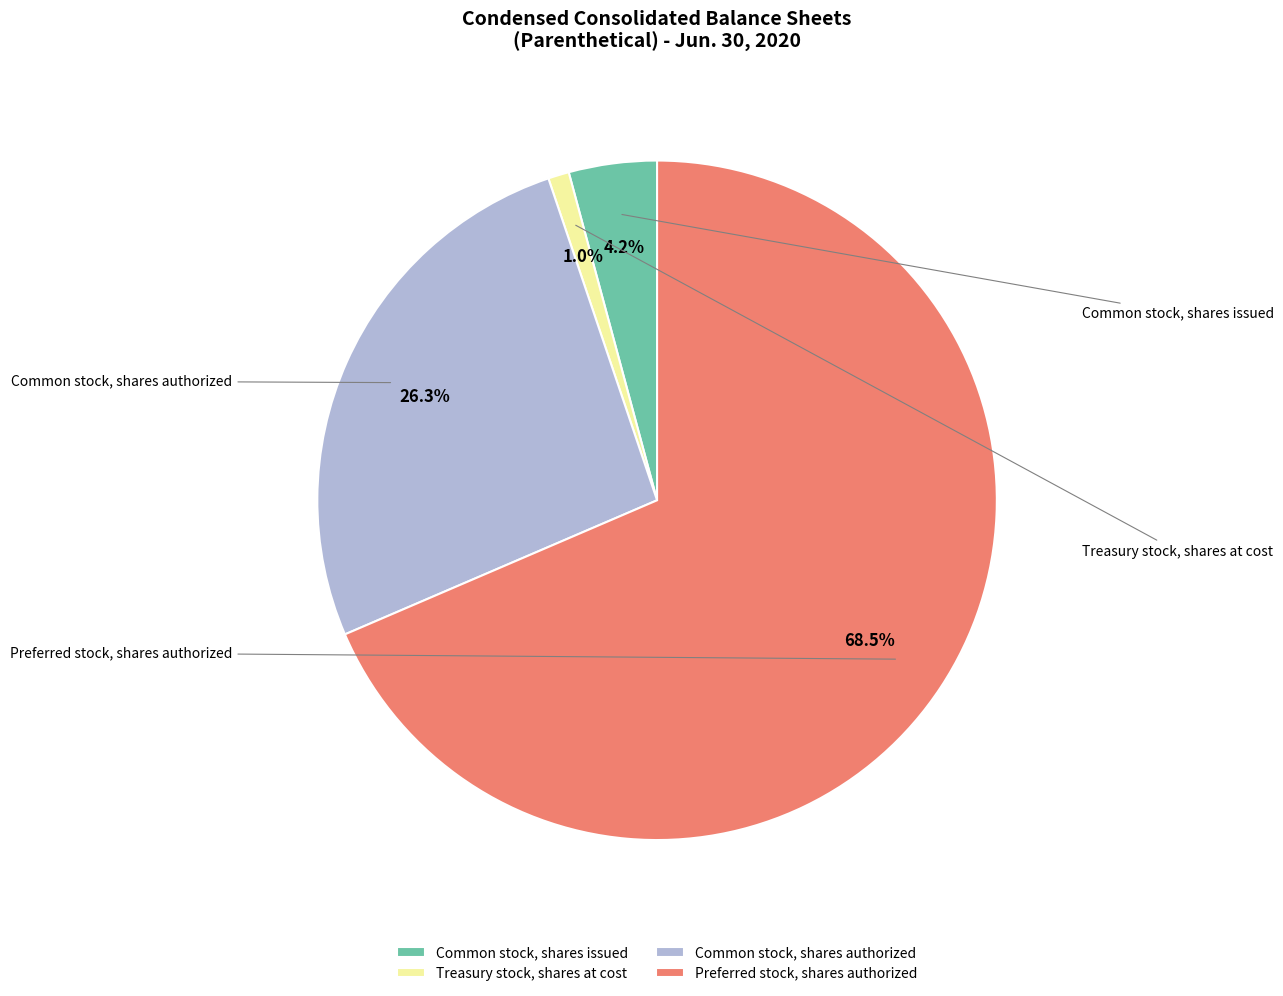

The Common stock, shares authorized slice represents 26% of the pie. True or false?

True